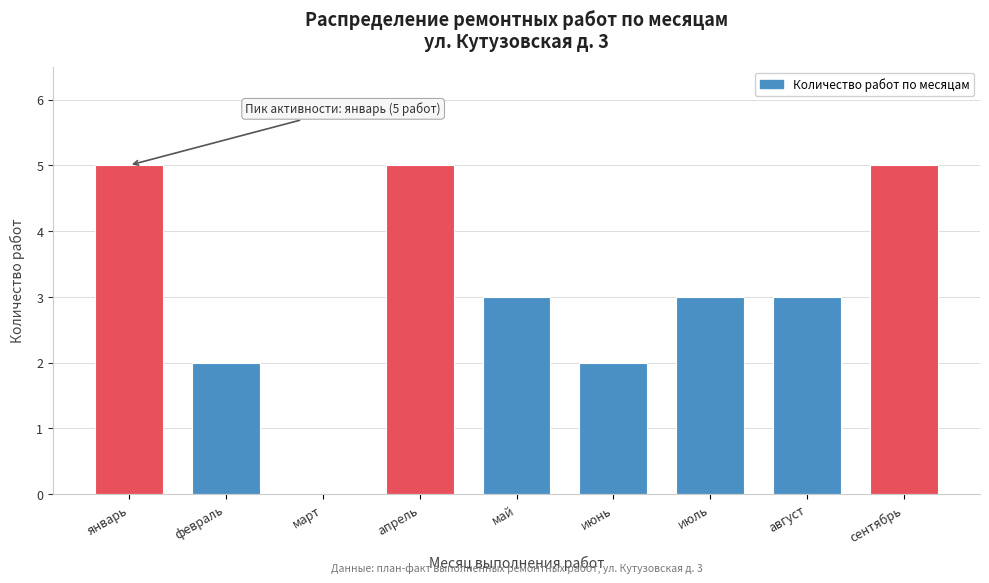

Reading left to right, list all the values displayed in this chart.

январь=5	февраль=2	март=0	апрель=5	май=3	июнь=2	июль=3	август=3	сентябрь=5